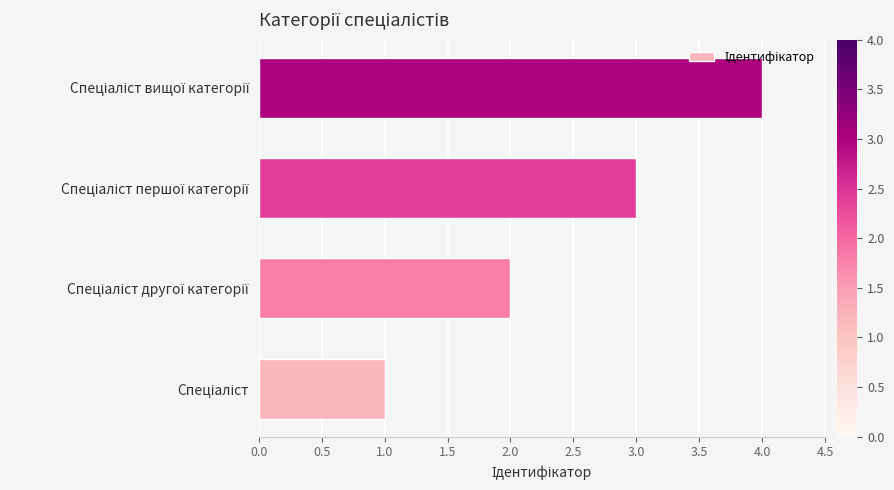

What is the difference between the maximum and minimum values?

3